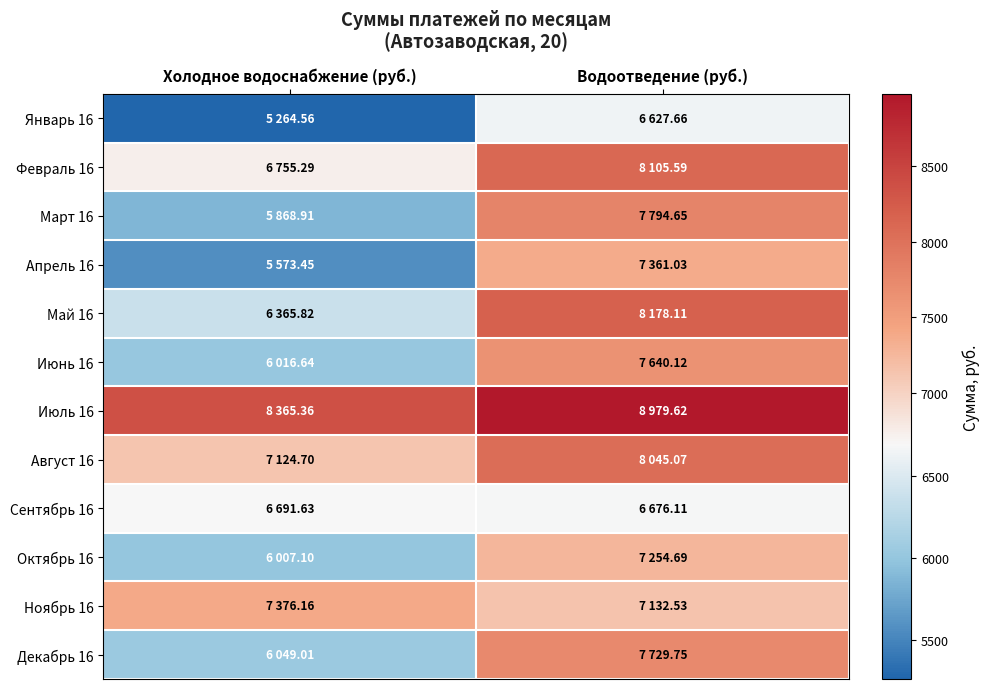

Reading left to right, what are all the values shown in this chart?

Январь 16: Холодное водоснабжение (руб.)=5264.6	Водоотведение (руб.)=6627.7
Февраль 16: Холодное водоснабжение (руб.)=6755.3	Водоотведение (руб.)=8105.6
Март 16: Холодное водоснабжение (руб.)=5868.9	Водоотведение (руб.)=7794.6
Апрель 16: Холодное водоснабжение (руб.)=5573.4	Водоотведение (руб.)=7361.0
Май 16: Холодное водоснабжение (руб.)=6365.8	Водоотведение (руб.)=8178.1
Июнь 16: Холодное водоснабжение (руб.)=6016.6	Водоотведение (руб.)=7640.1
Июль 16: Холодное водоснабжение (руб.)=8365.4	Водоотведение (руб.)=8979.6
Август 16: Холодное водоснабжение (руб.)=7124.7	Водоотведение (руб.)=8045.1
Сентябрь 16: Холодное водоснабжение (руб.)=6691.6	Водоотведение (руб.)=6676.1
Октябрь 16: Холодное водоснабжение (руб.)=6007.1	Водоотведение (руб.)=7254.7
Ноябрь 16: Холодное водоснабжение (руб.)=7376.2	Водоотведение (руб.)=7132.5
Декабрь 16: Холодное водоснабжение (руб.)=6049.0	Водоотведение (руб.)=7729.8